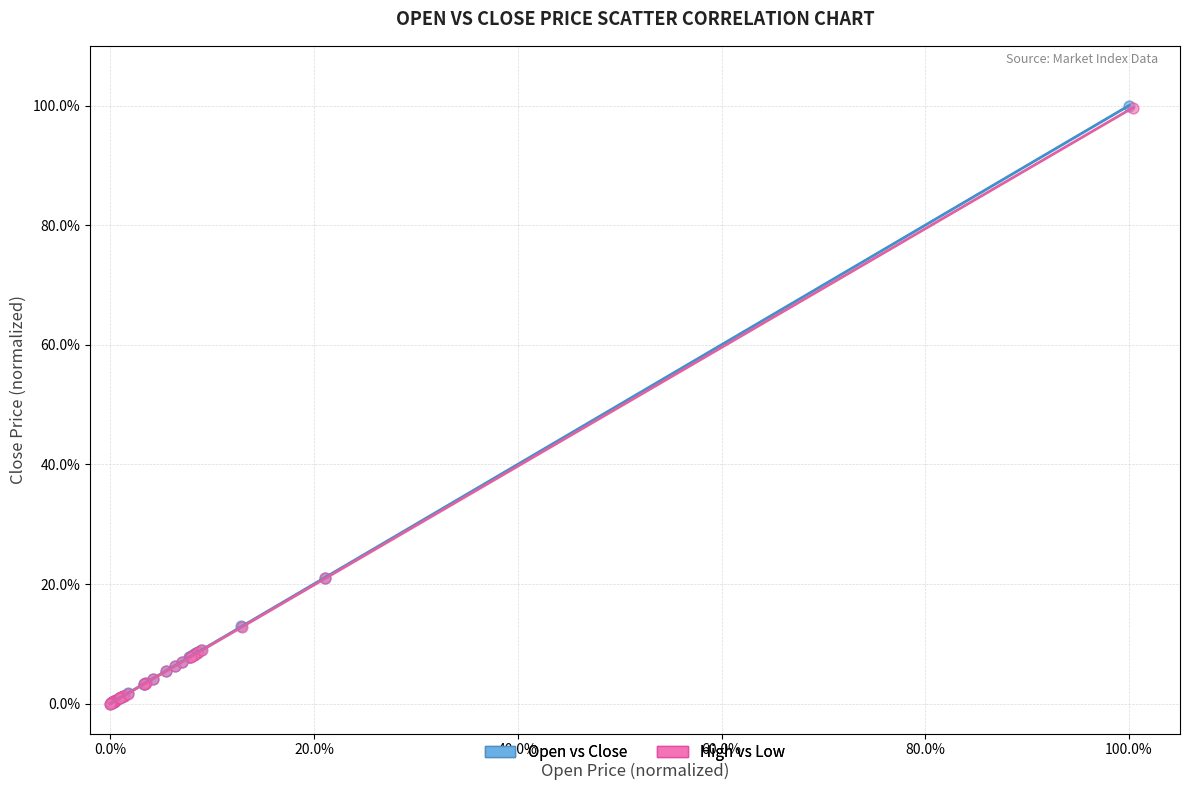

What are all the series names shown in the legend?

Open vs Close, High vs Low